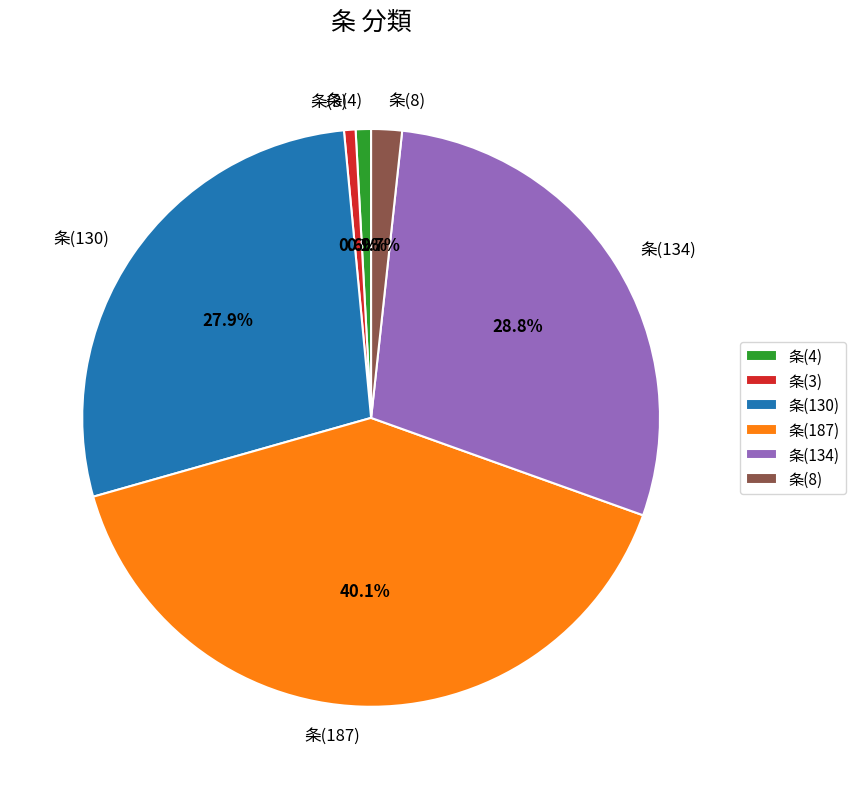

What is the total percentage of 条(187) and 条(134)?

68.9%